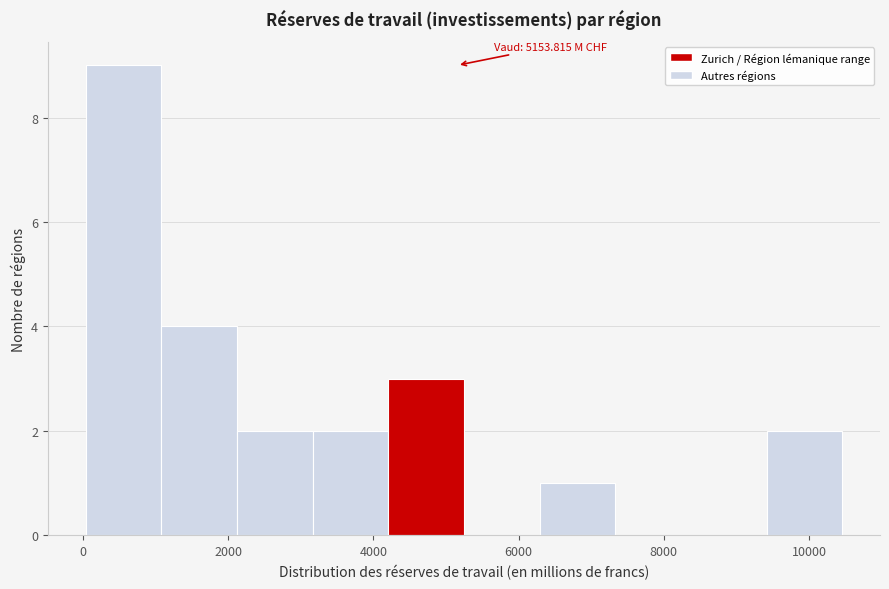

Over which range of the x-axis is the bar tallest?

0 to 1000